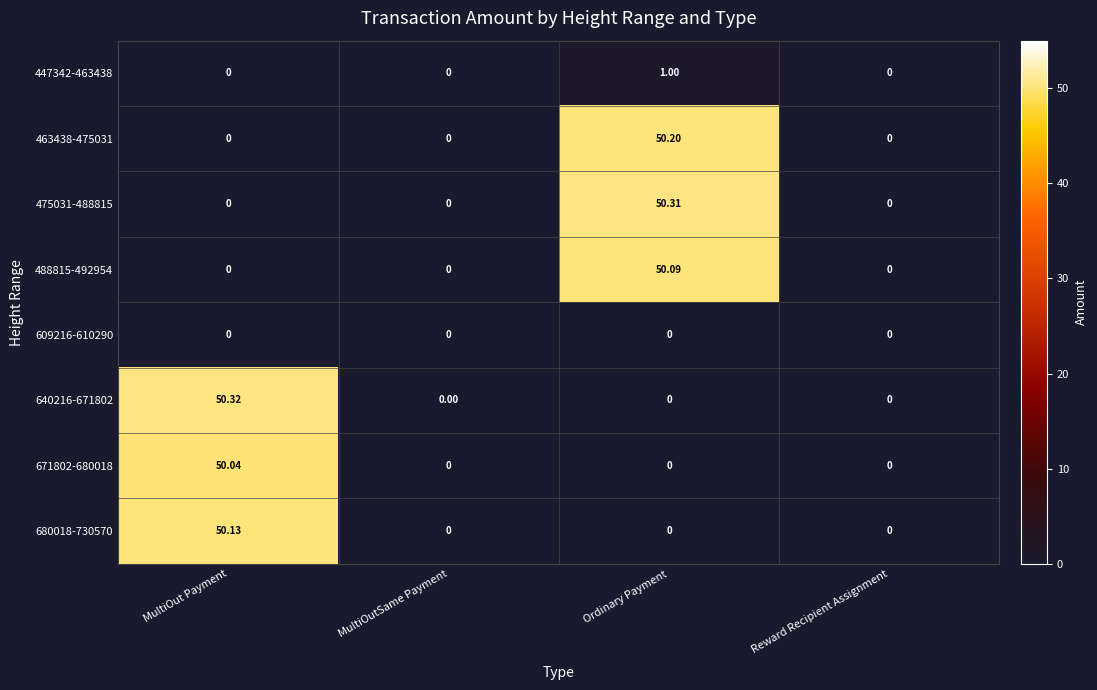

Is the value of 680018-730570 at MultiOut Payment greater than the value of 475031-488815 at MultiOutSame Payment?

Yes